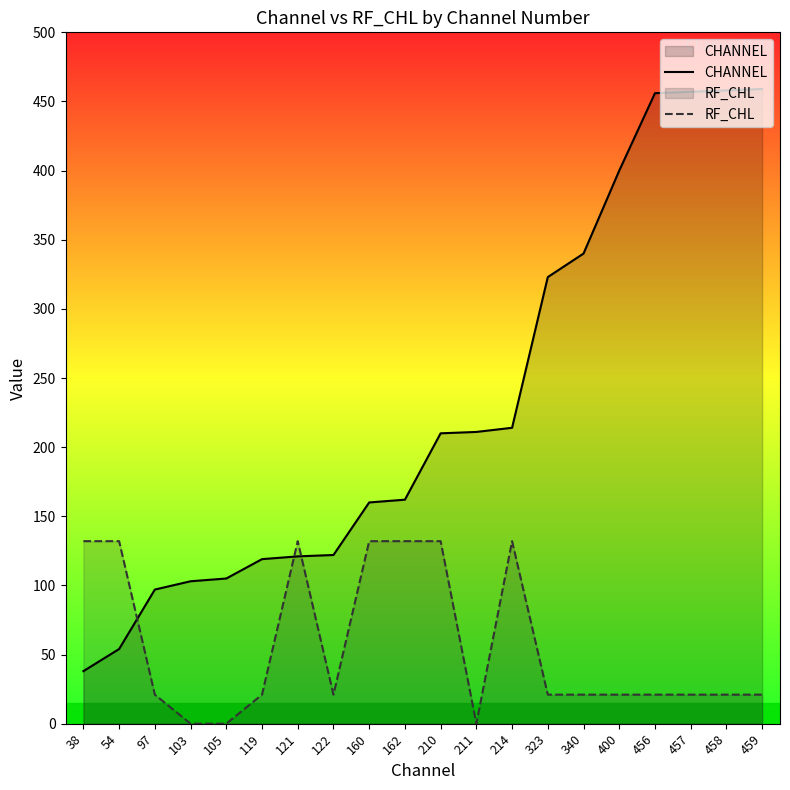

Which series has the largest range (max minus min)?

CHANNEL